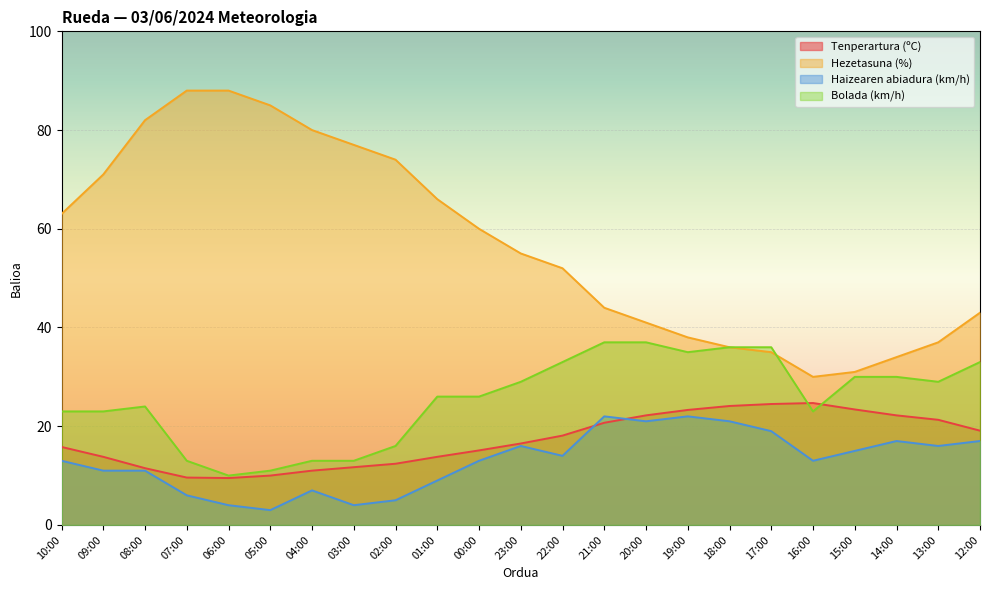

What is the label of the 17th point from the right?

04:00